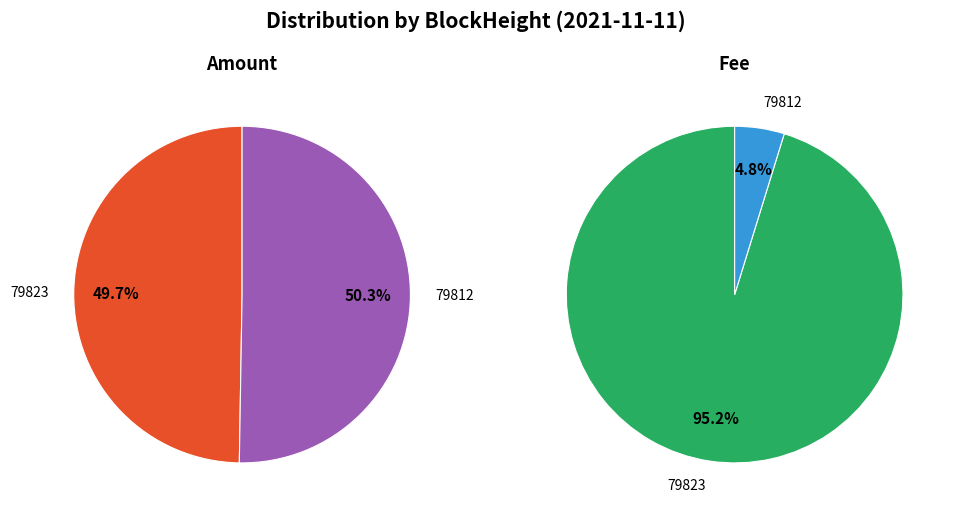

Rank the categories by value from lowest to highest.

79823, 79812